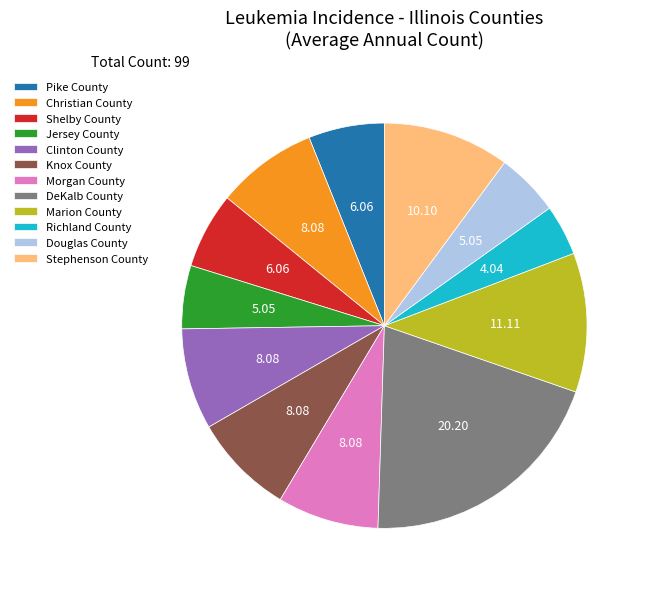

The Marion County slice represents 21% of the pie. True or false?

False